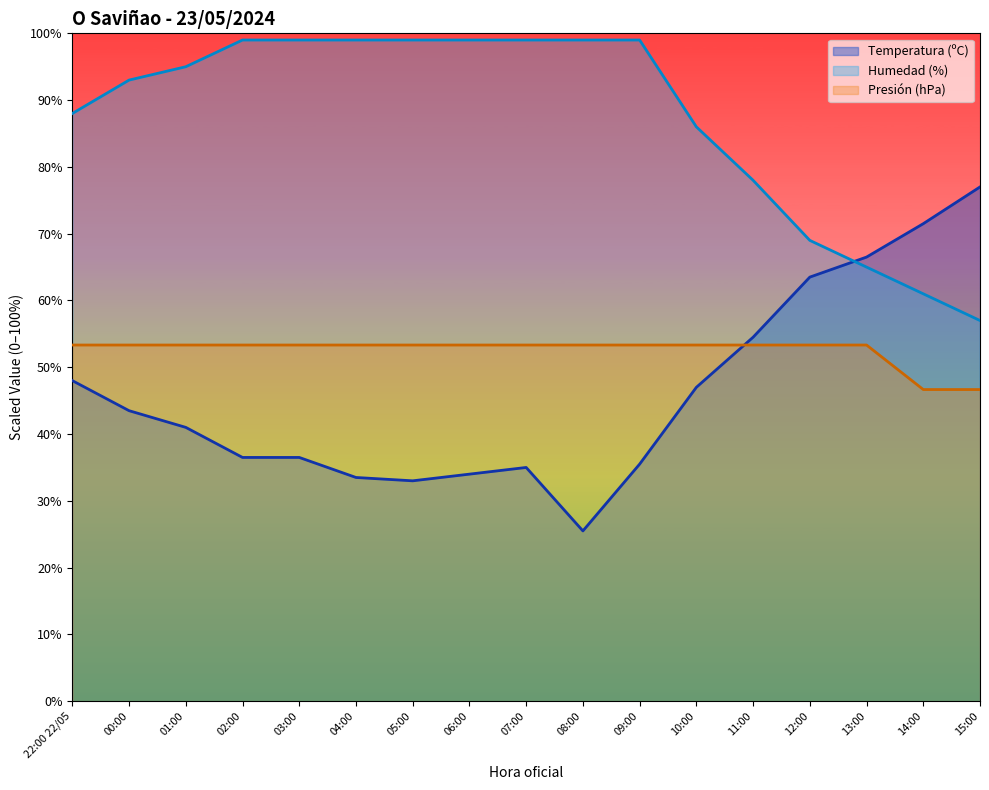

Which series ends up on top after the final intersection of Temperatura (ºC) and Humedad (%)?

Temperatura (ºC)